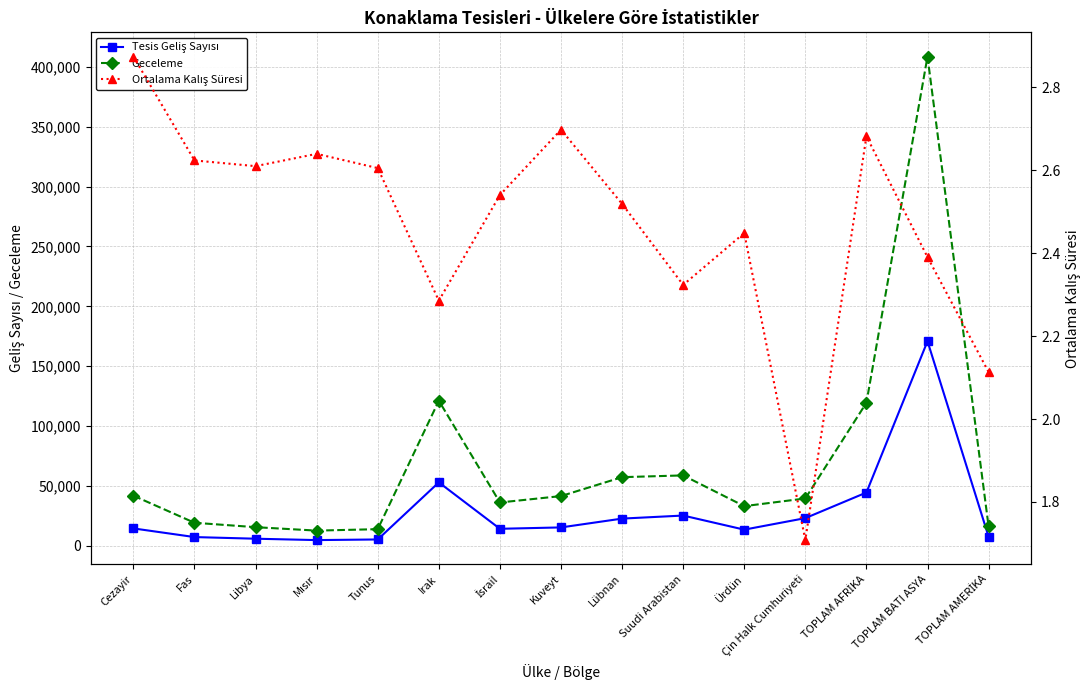

True or false: Ortalama Kalış Süresi has a value of 2.1 at TOPLAM AMERİKA.

True